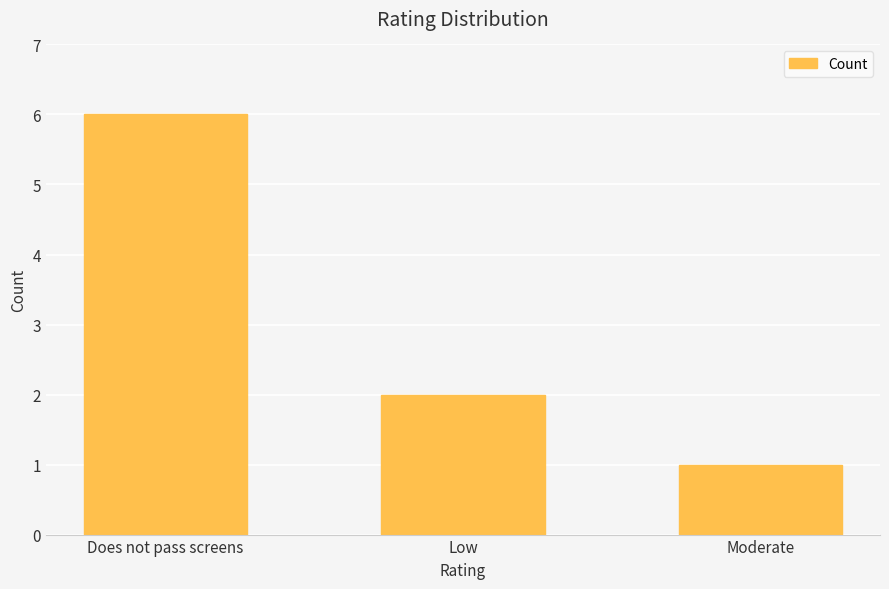

Reading right to left, what are all the values shown in this chart?

1	2	6